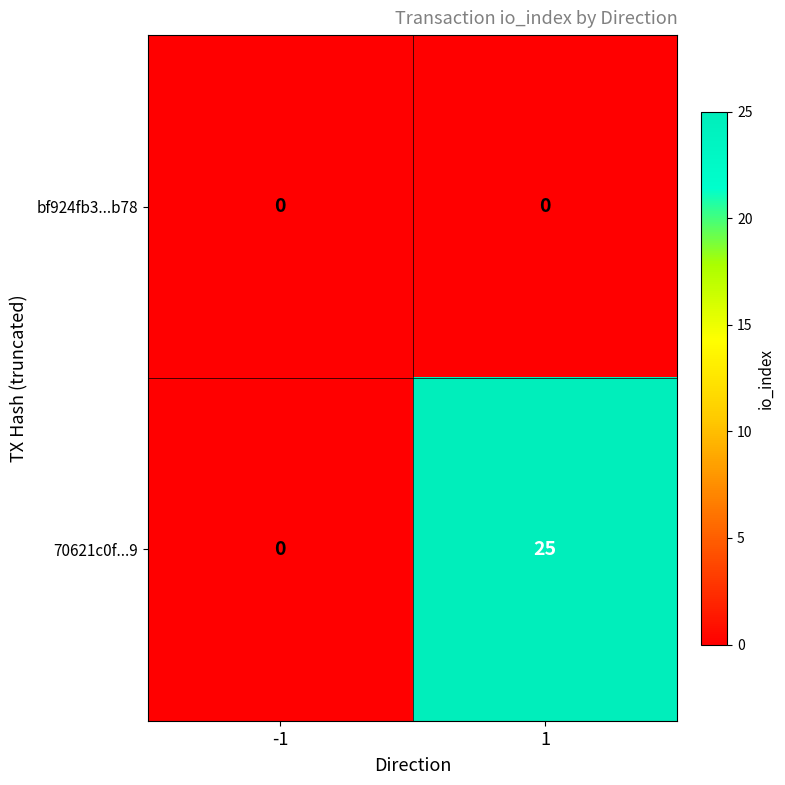

Rank the series by their maximum value, from lowest to highest.

bf924fb3...b78, 70621c0f...9